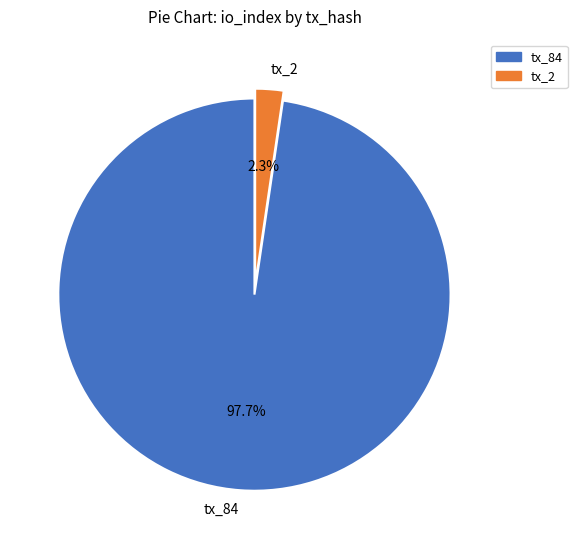

What is the smallest slice in the pie chart?

tx_2